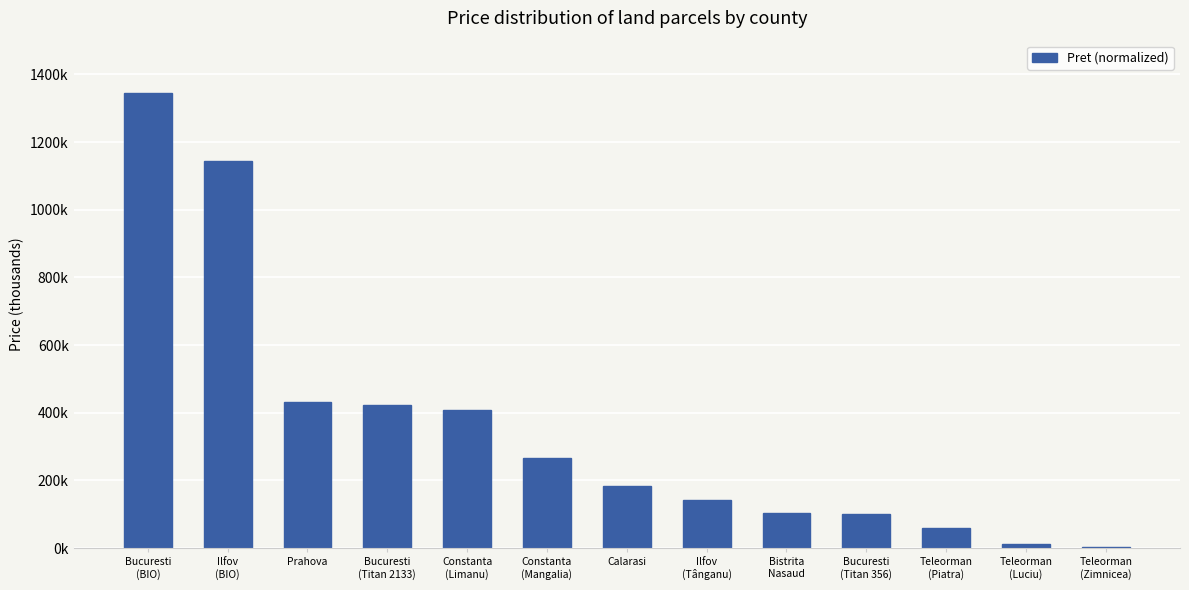

Are the bars horizontal?

No